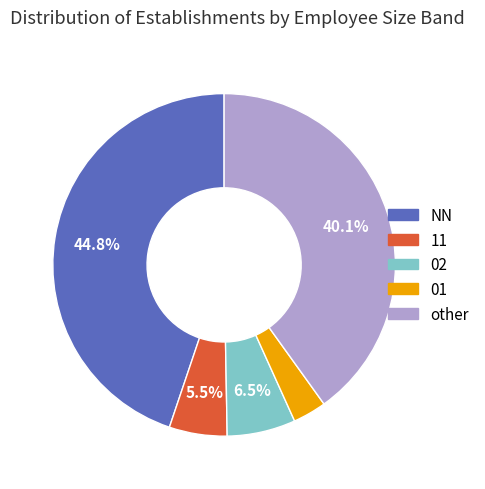

Is there any slice that represents more than half of the pie?

No